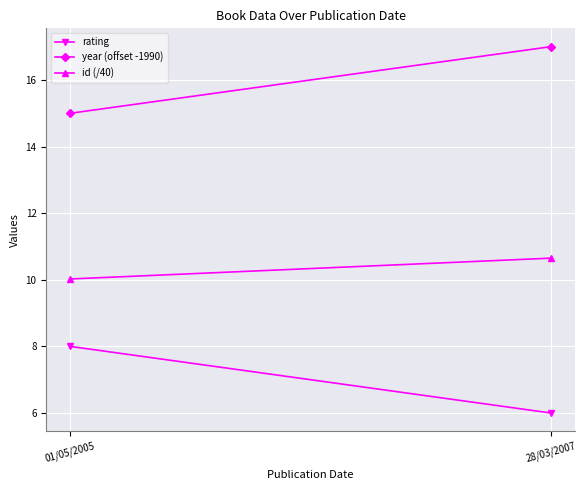

Between 01/05/2005 and 28/03/2007, which is larger?

01/05/2005